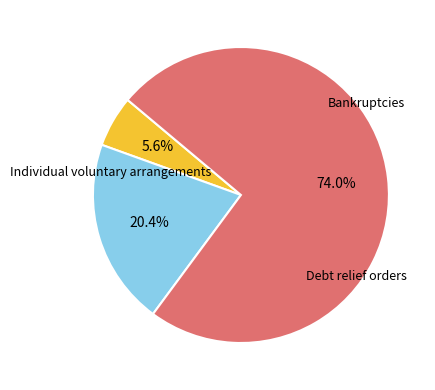

Rank the categories by value from lowest to highest.

Bankruptcies, Debt relief orders, Individual voluntary arrangements